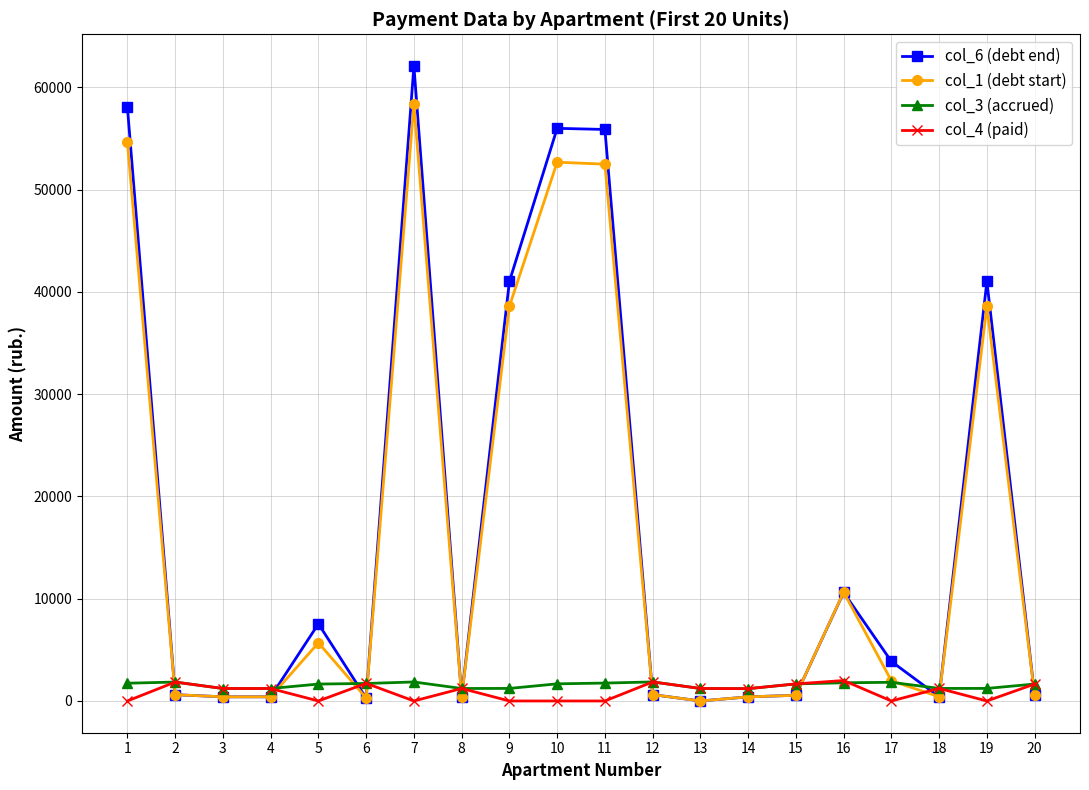

At which category is the sum across all series the highest?

7